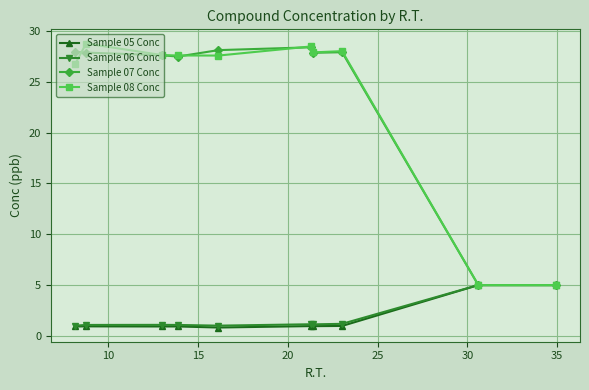

What is the value of the Sample 06 Conc point at the 8th from the left?

1.2